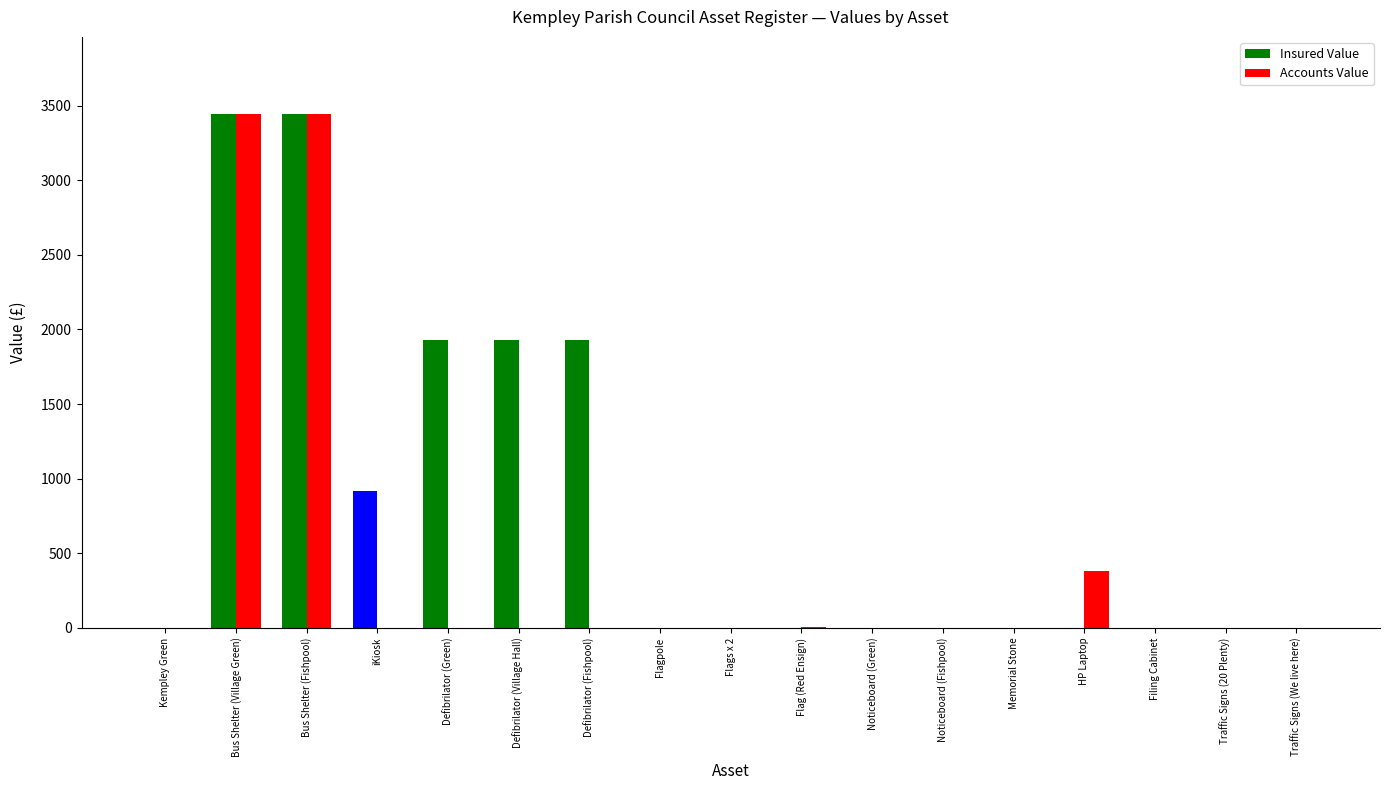

At which label does Accounts Value first exceed 1?

Bus Shelter (Village Green)